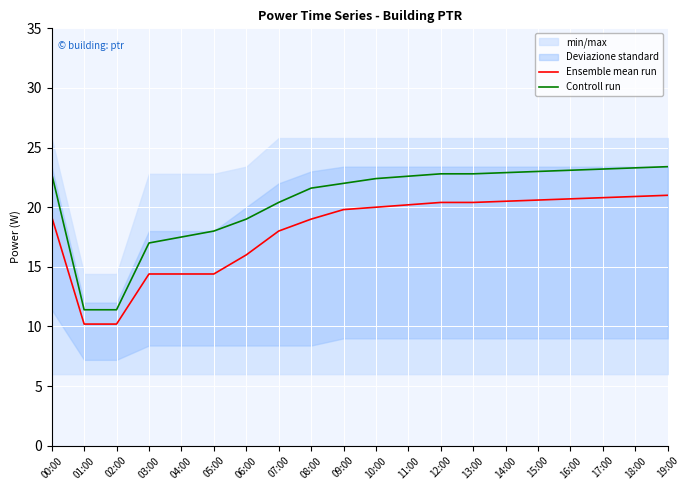

True or false: Controll run has more than 0 interior local peaks.

False